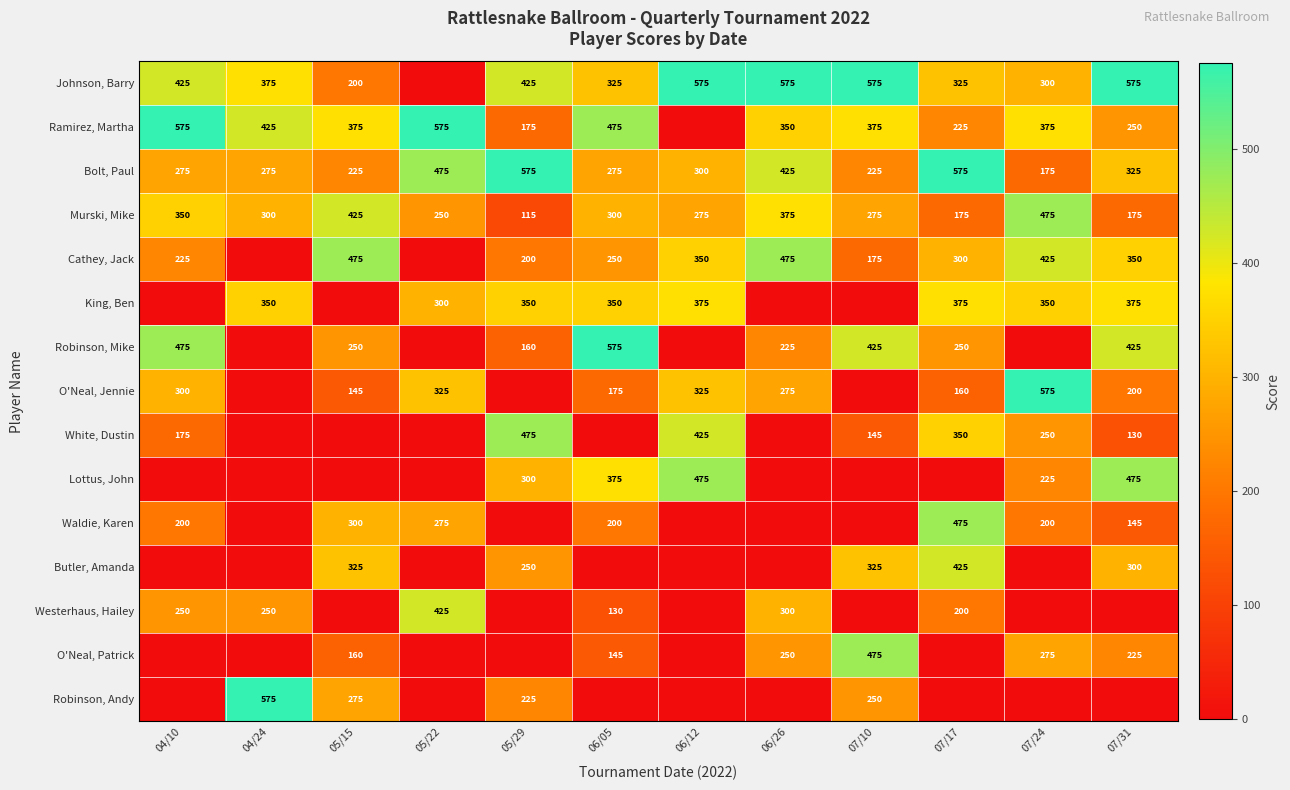

What is the sum of all Murski, Mike values?

3490